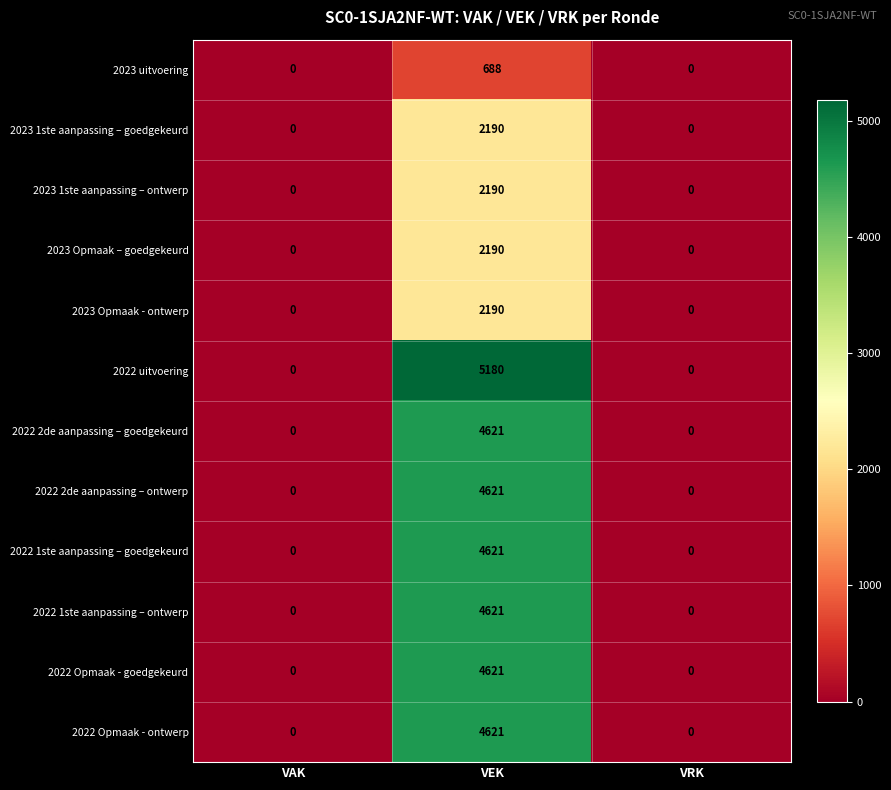

What is the difference between the 2023 1ste aanpassing – goedgekeurd values at VRK and VEK?

2190